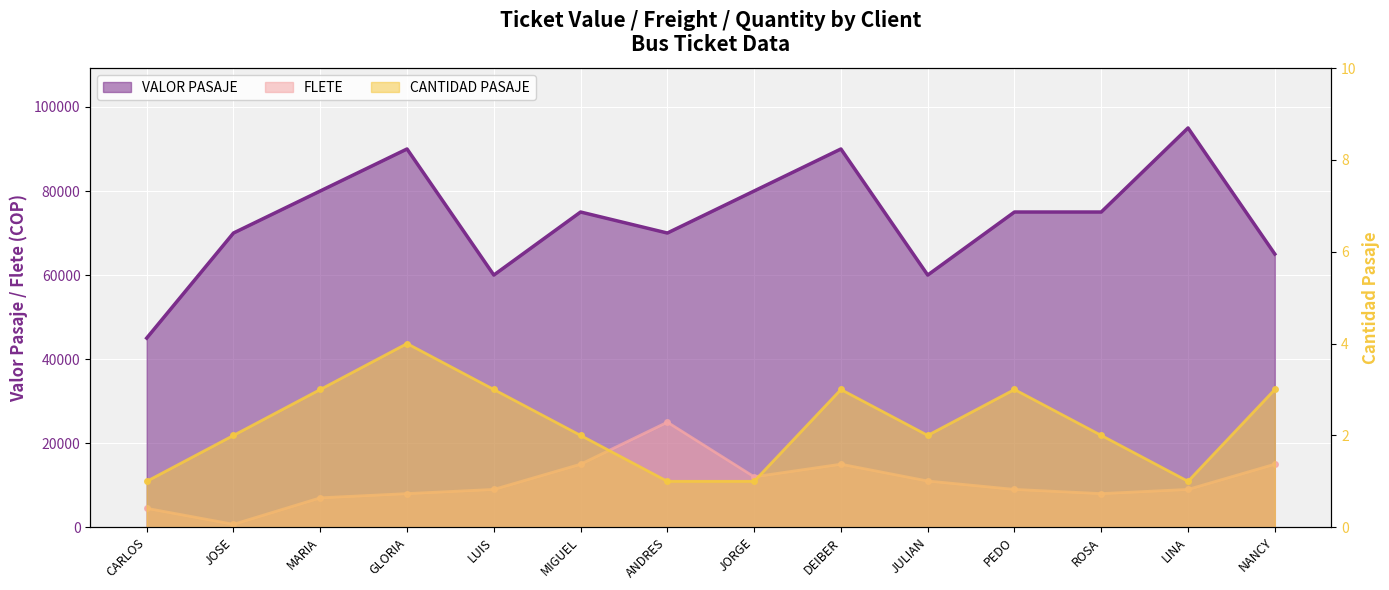

Reading left to right, extract all data points from this chart.

VALOR PASAJE: 45000	70000	80000	90000	60000	75000	70000	80000	90000	60000	75000	75000	95000	65000
FLETE: 4500	700	7000	8000	9000	15000	25000	12000	15000	11000	9000	8000	9000	15000
CANTIDAD PASAJE: 1	2	3	4	3	2	1	1	3	2	3	2	1	3